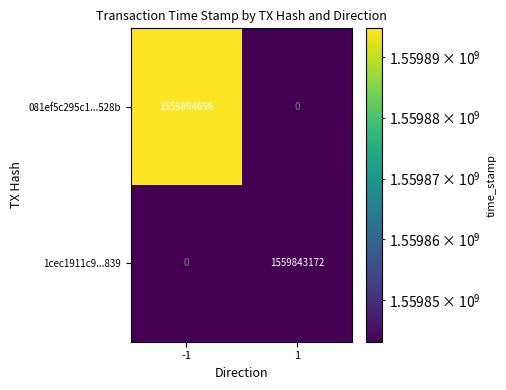

Rank the categories by 1cec1911c9...839 value from lowest to highest.

-1, 1